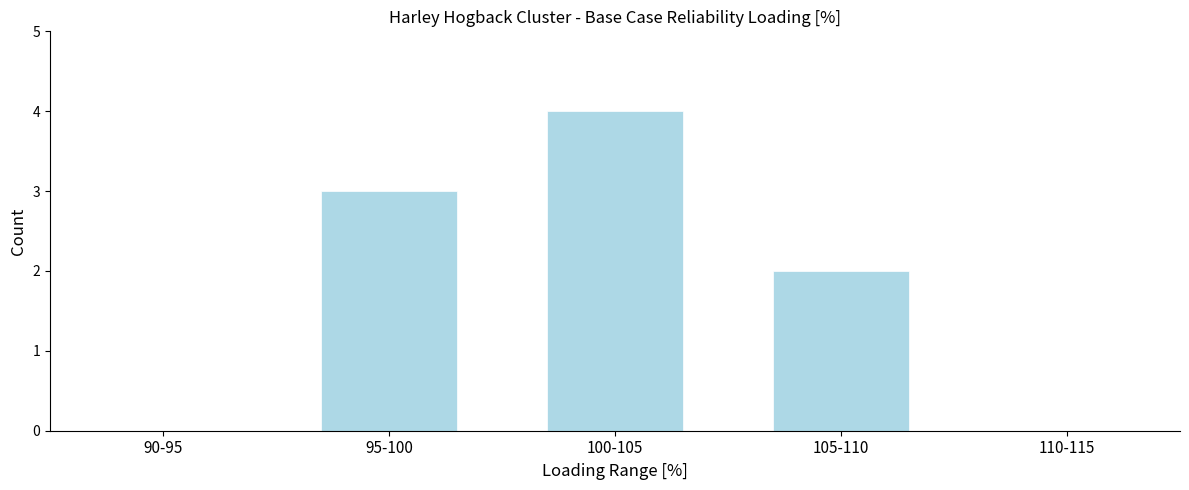

Reading left to right, transcribe all the data shown in this chart.

90-95=0	95-100=3	100-105=4	105-110=2	110-115=0